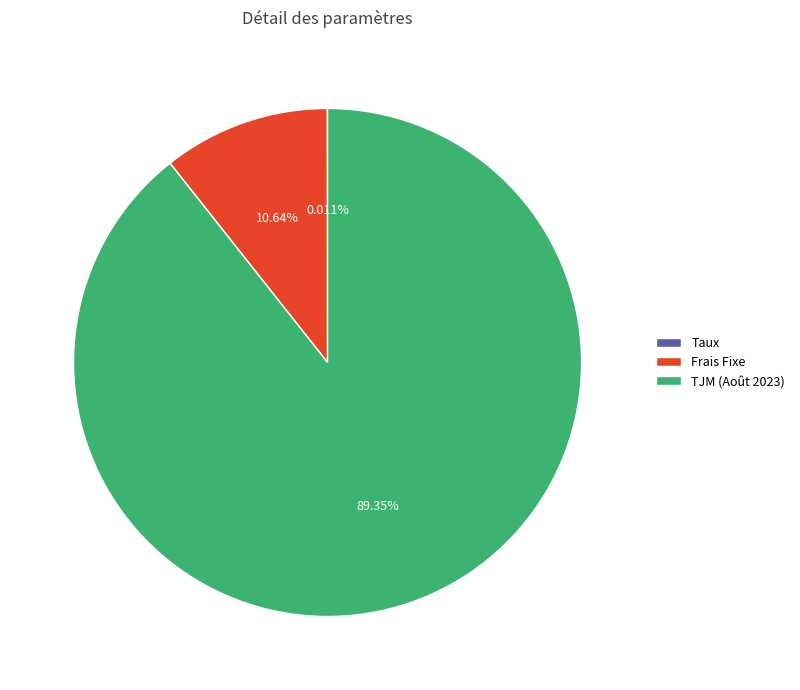

Is the sum of TJM (Août 2023) and Frais Fixe greater than half?

Yes